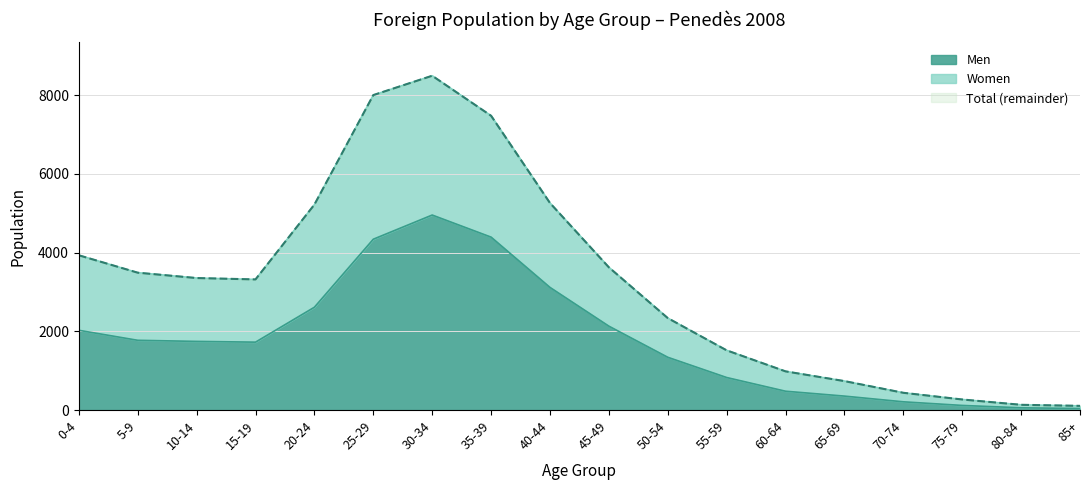

True or false: Women has more than 2 interior local peaks.

False